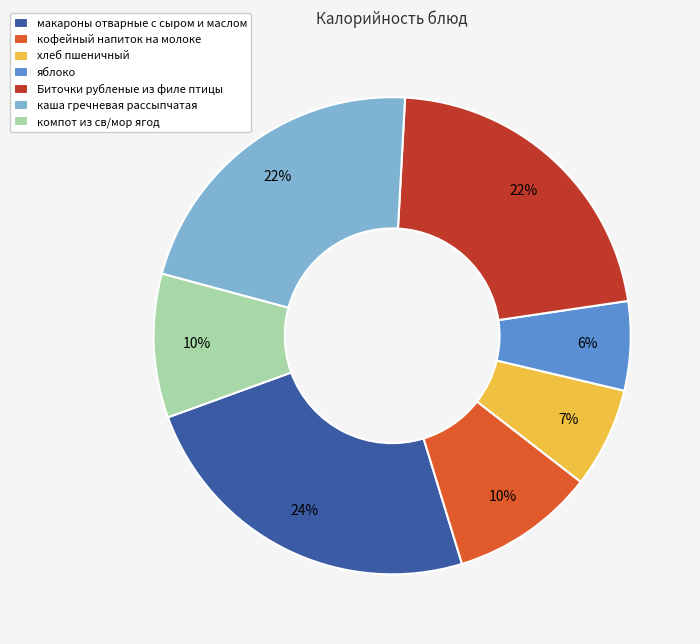

The яблоко slice represents 6% of the pie. True or false?

True